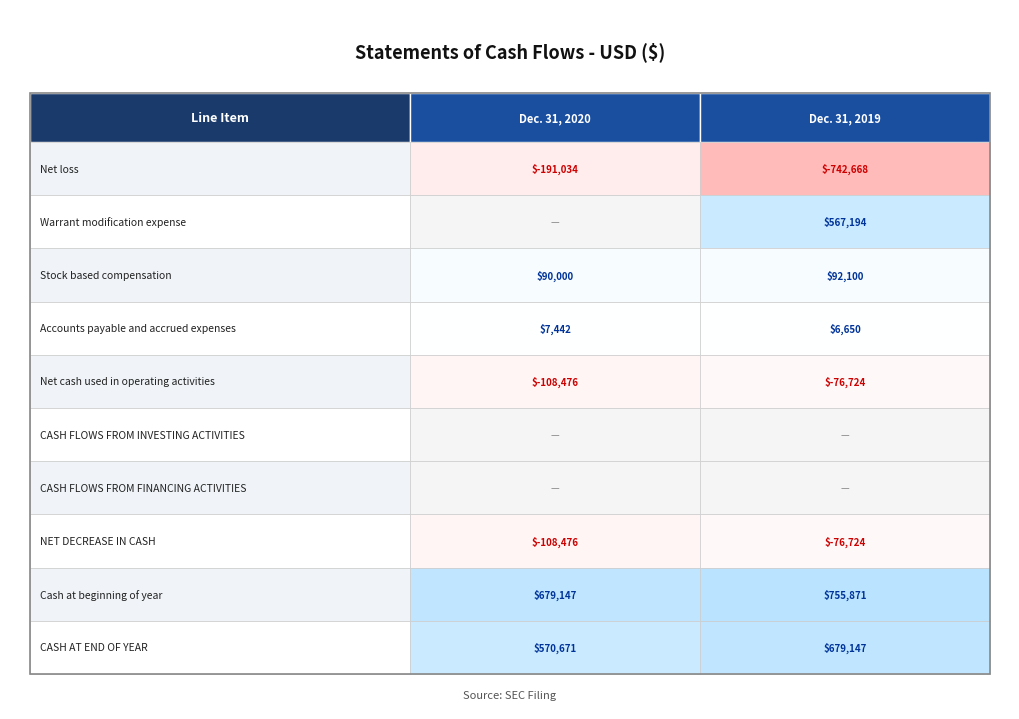

Rank the series by their maximum value, from highest to lowest.

Cash at beginning of year, CASH AT END OF YEAR, Warrant modification expense, Stock based compensation, Accounts payable and accrued expenses, CASH FLOWS FROM INVESTING ACTIVITIES, CASH FLOWS FROM FINANCING ACTIVITIES, Net cash used in operating activities, NET DECREASE IN CASH, Net loss